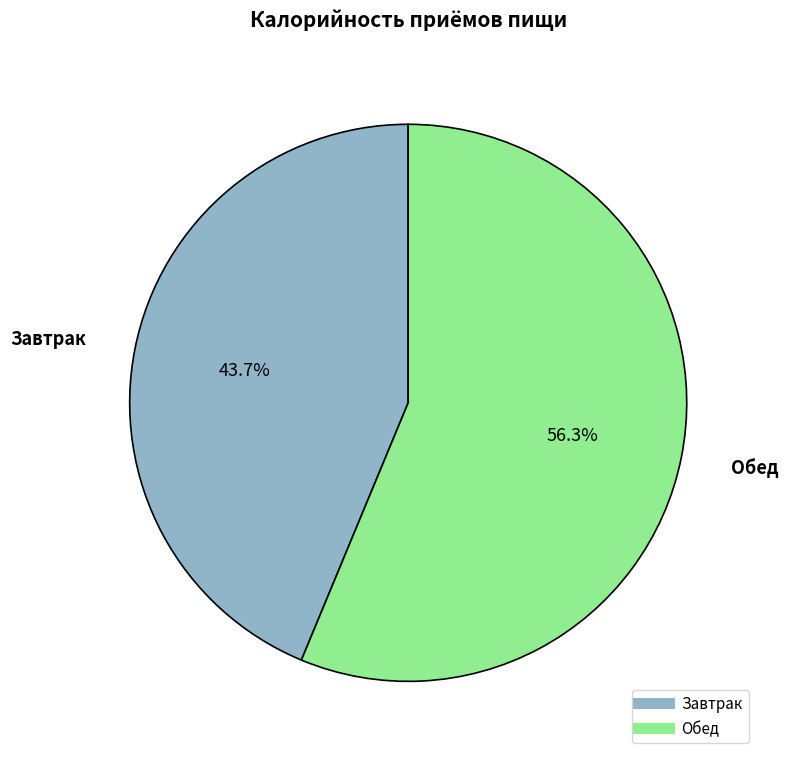

Is it true that Завтрак is 44% of the pie?

True